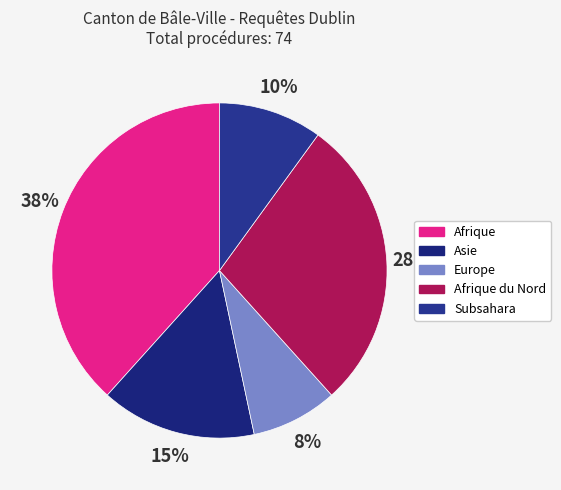

To the nearest percent, what portion does Subsahara represent?

10%